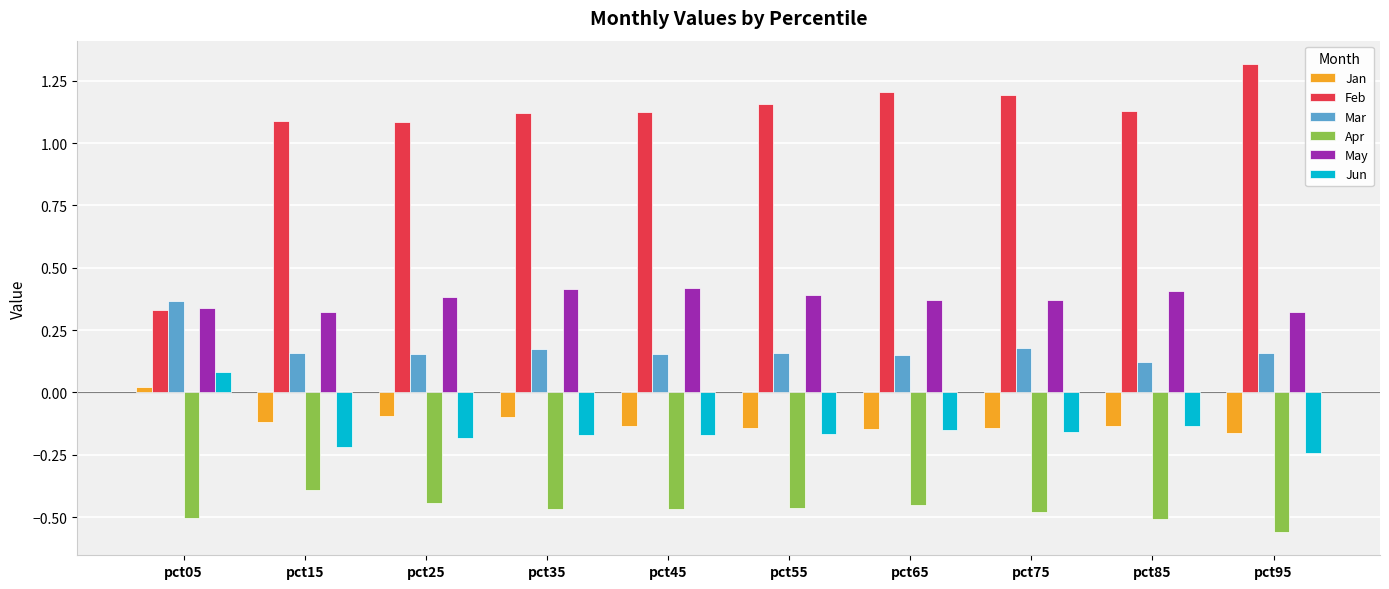

Where is Jun nearest to the value 0?

pct05